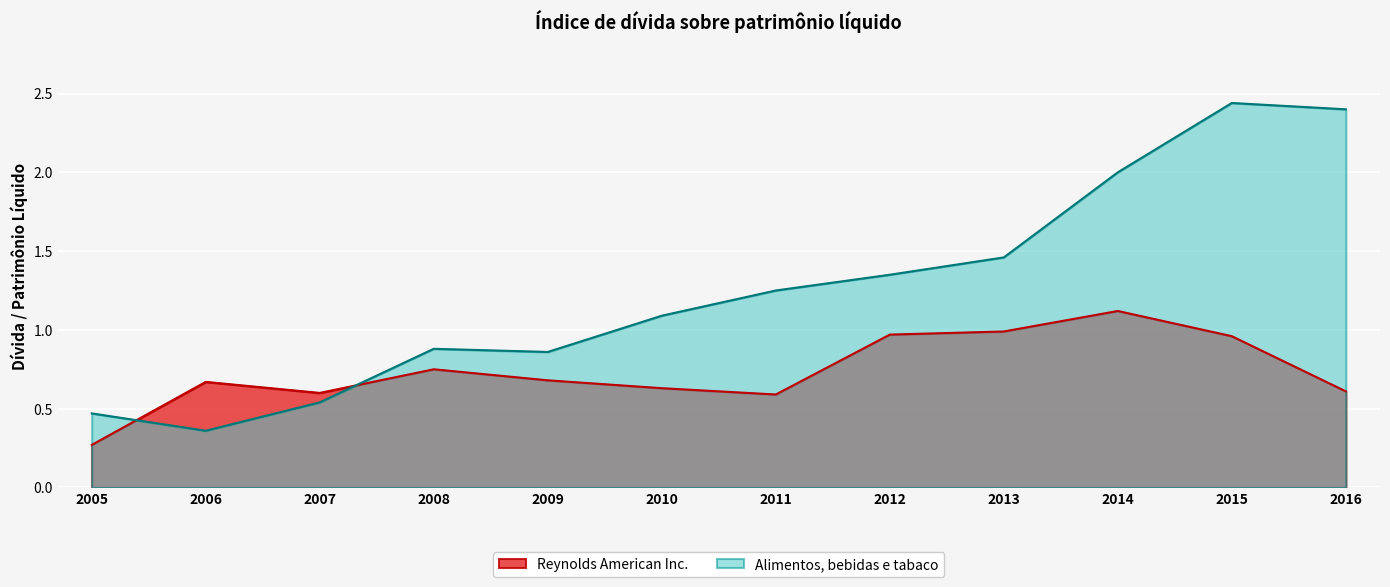

Does the chart display data point markers on the line(s)?

No